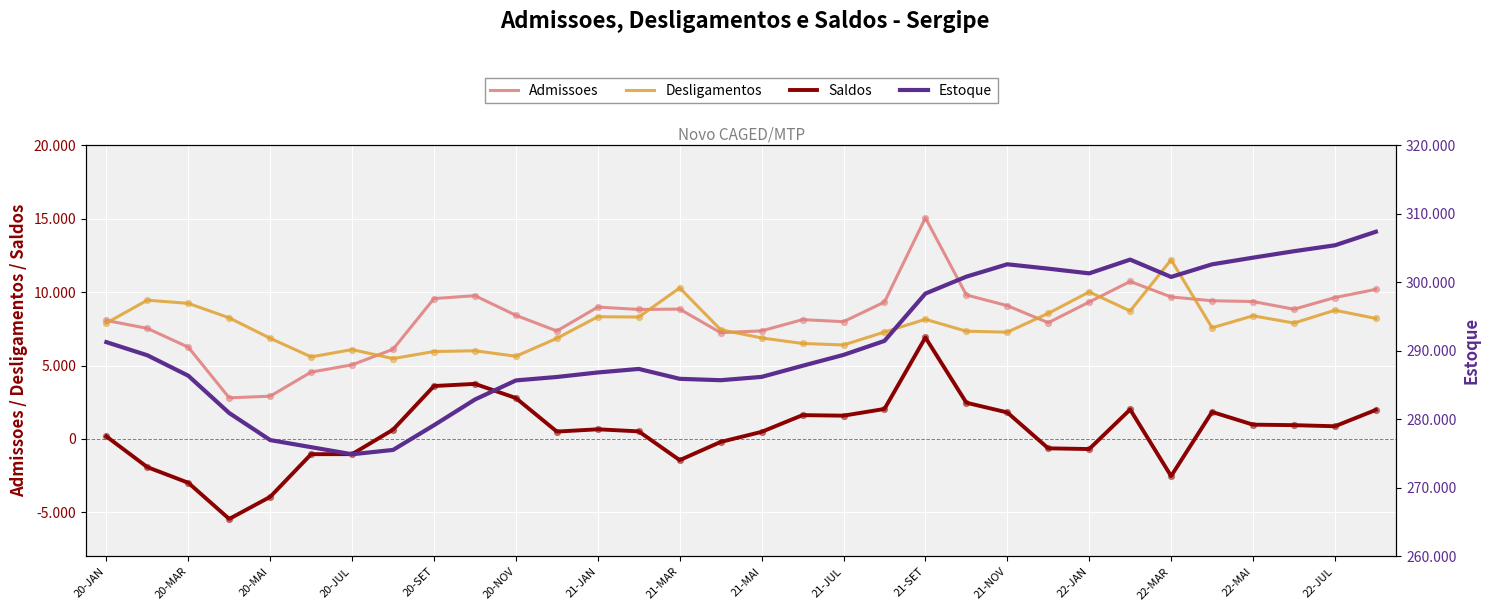

What is the total value across all series at 22-JAN?

319951